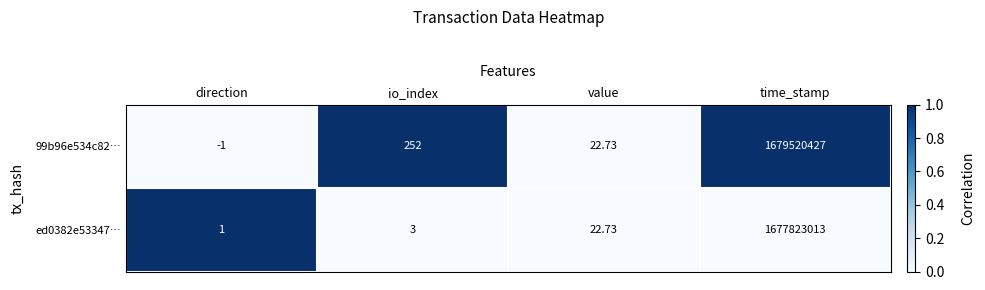

Which label corresponds to the largest value in the chart?

time_stamp